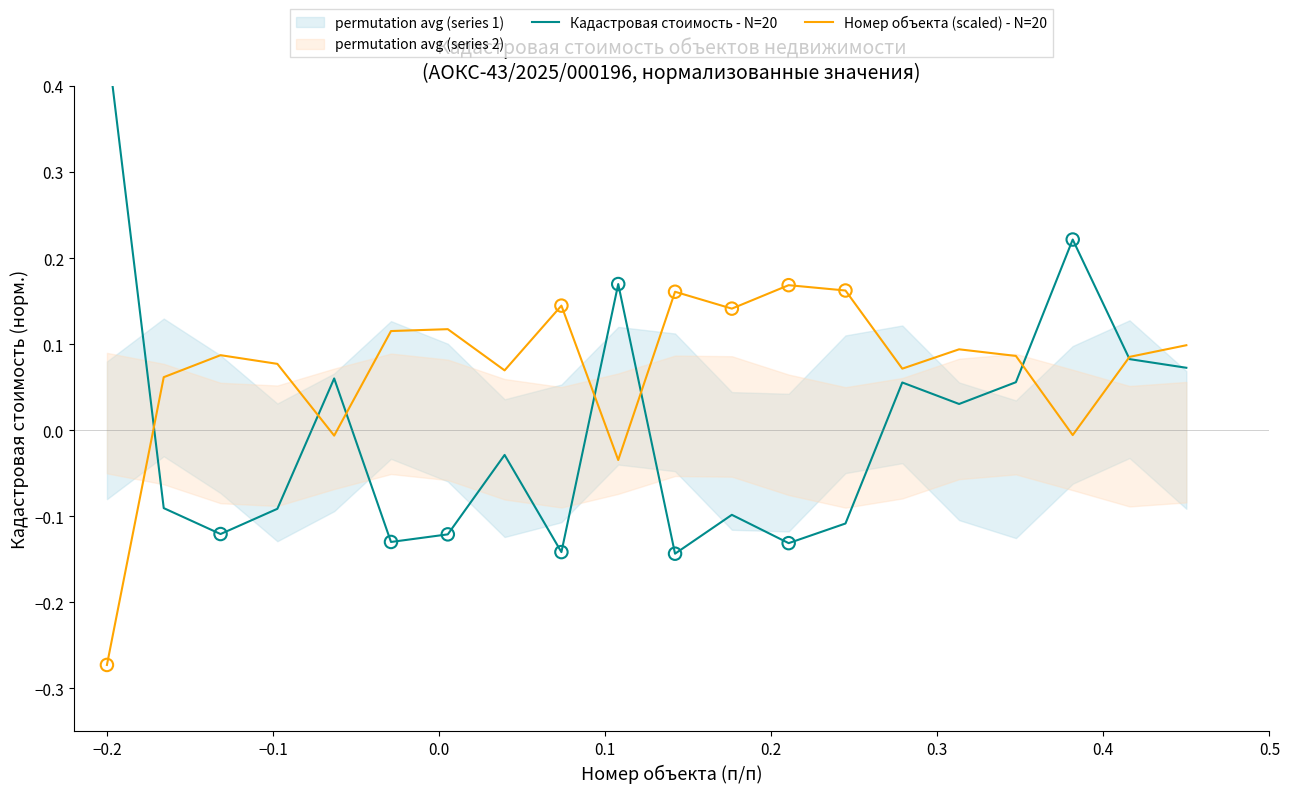

Is the value of Кадастровая стоимость - N=20 at 0.5 greater than the value of Номер объекта (scaled) - N=20 at 19?

No